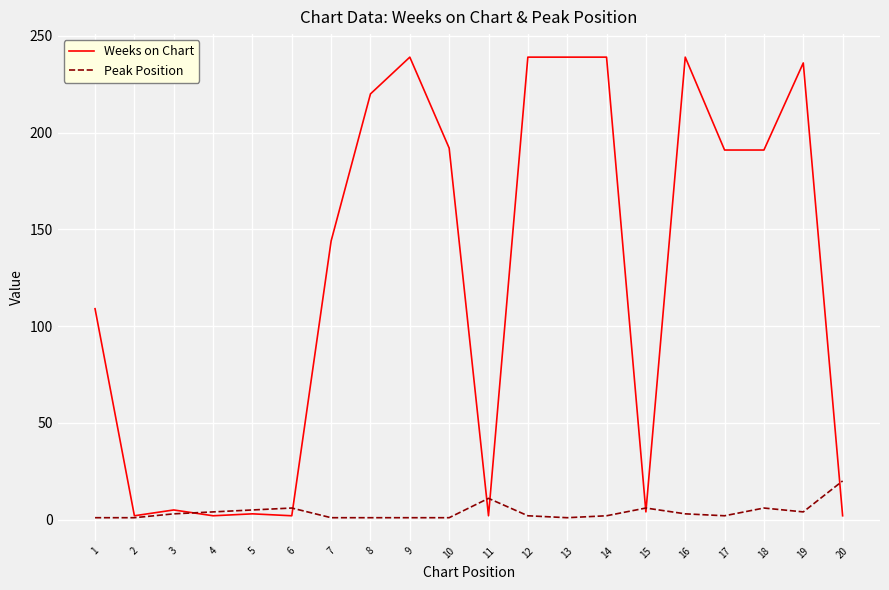

How many lines are shown in the chart?

2